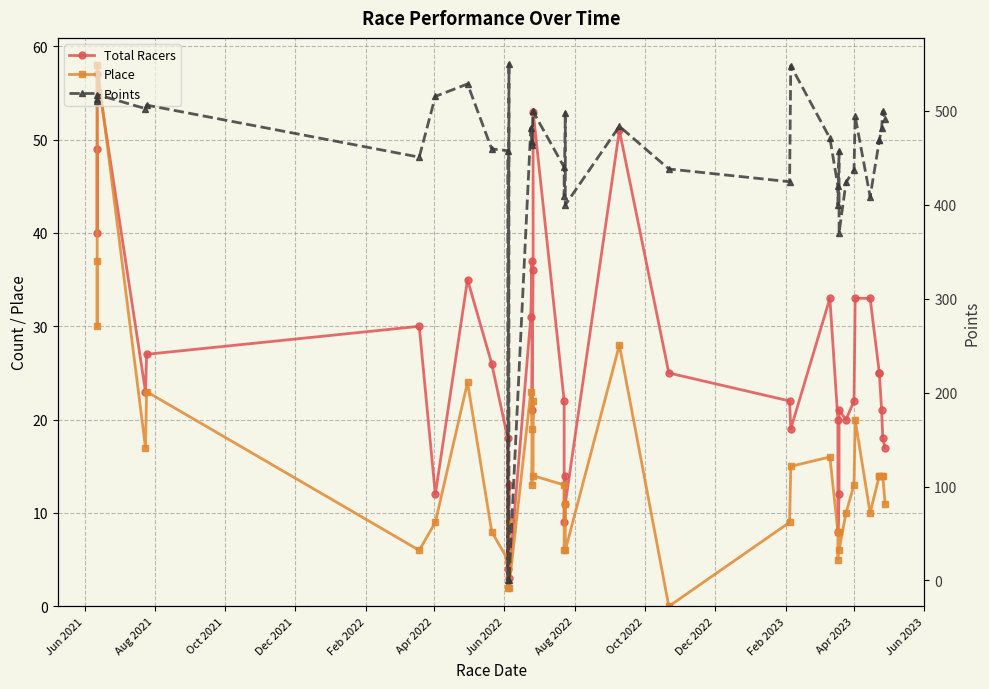

Where is Total Racers nearest to the value 30?

Apr 2022